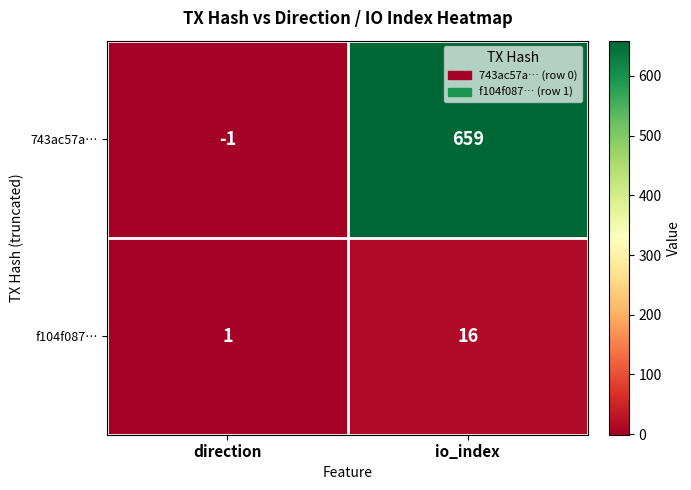

Rank the series by their maximum value, from highest to lowest.

743ac57a…, f104f087…